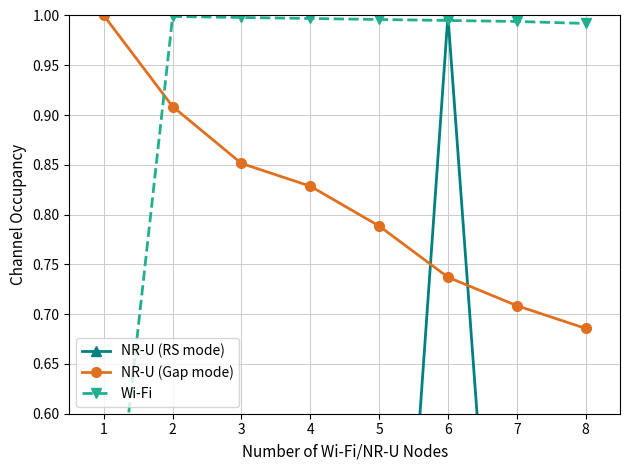

True or false: NR-U (Gap mode) has more than 2 points higher than both neighbors.

False